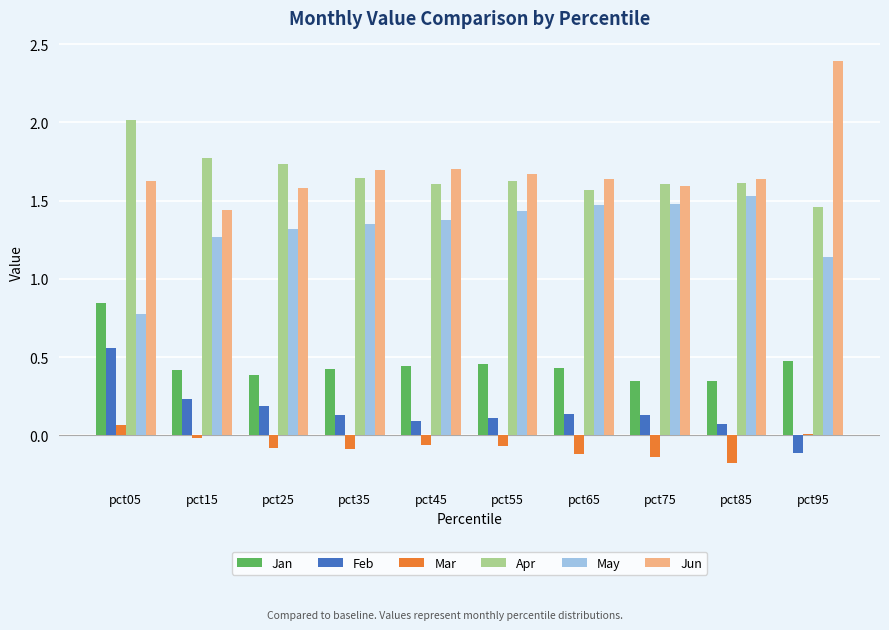

At which category does the chart reach its peak across all series?

pct95